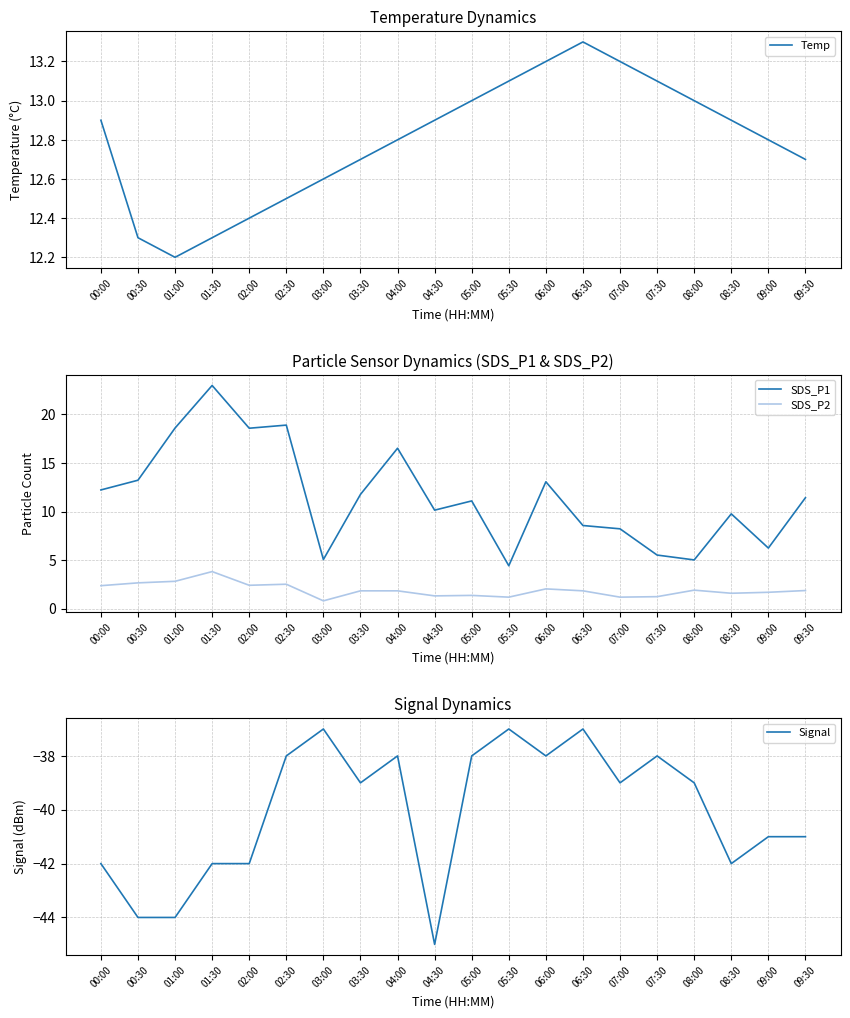

The value of Temp at 06:00 is 13.2. True or false?

True